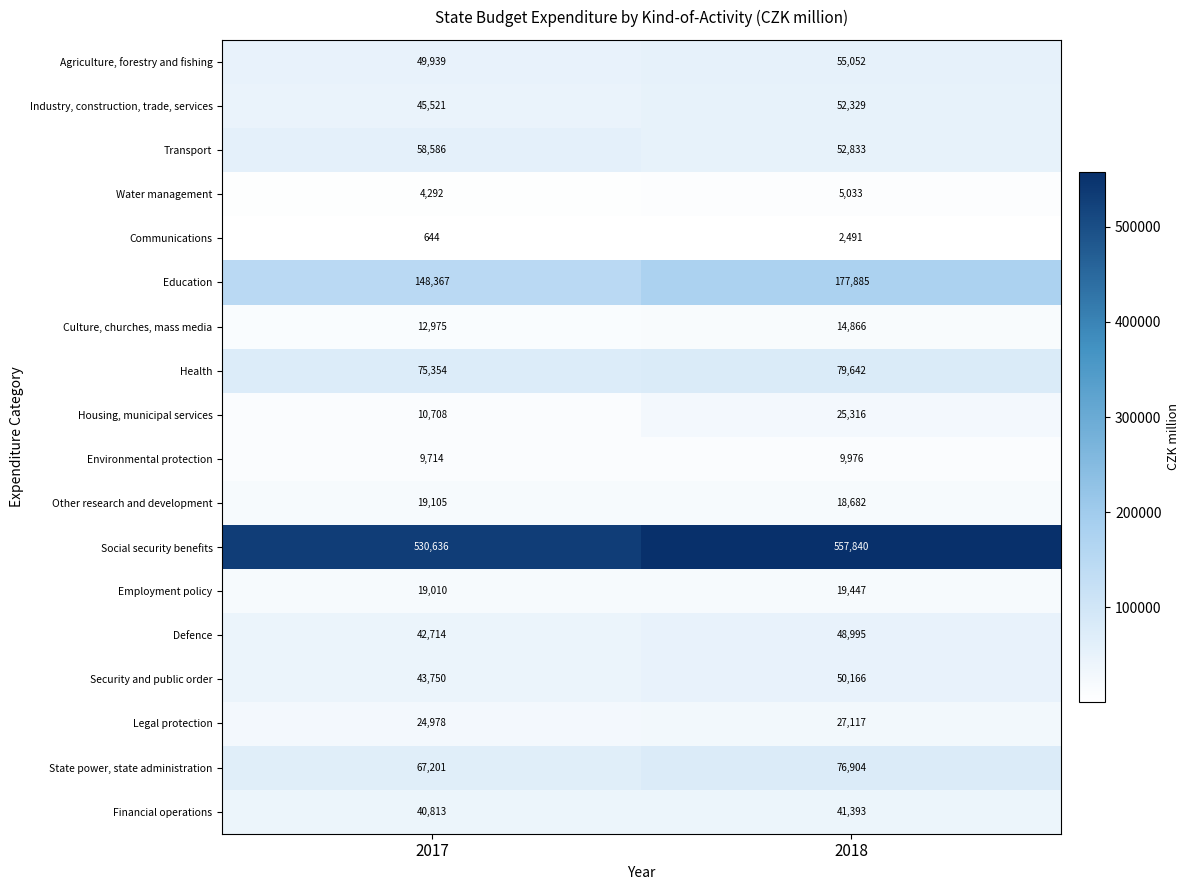

Which series has the largest total across all categories?

Social security benefits